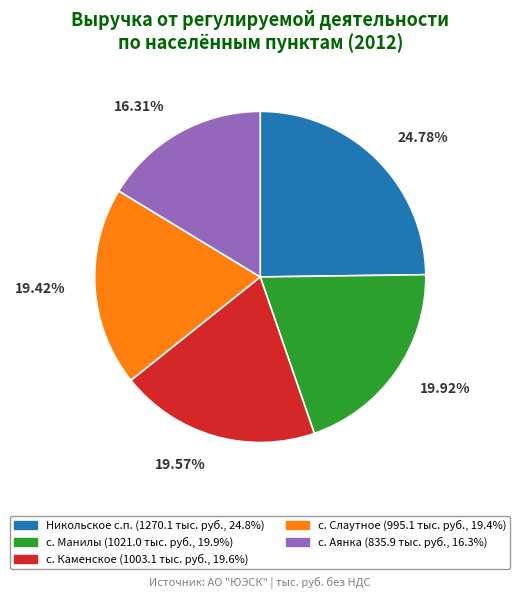

Combined, what portion of the pie is Никольское с.п. and с. Каменское?

44.4%